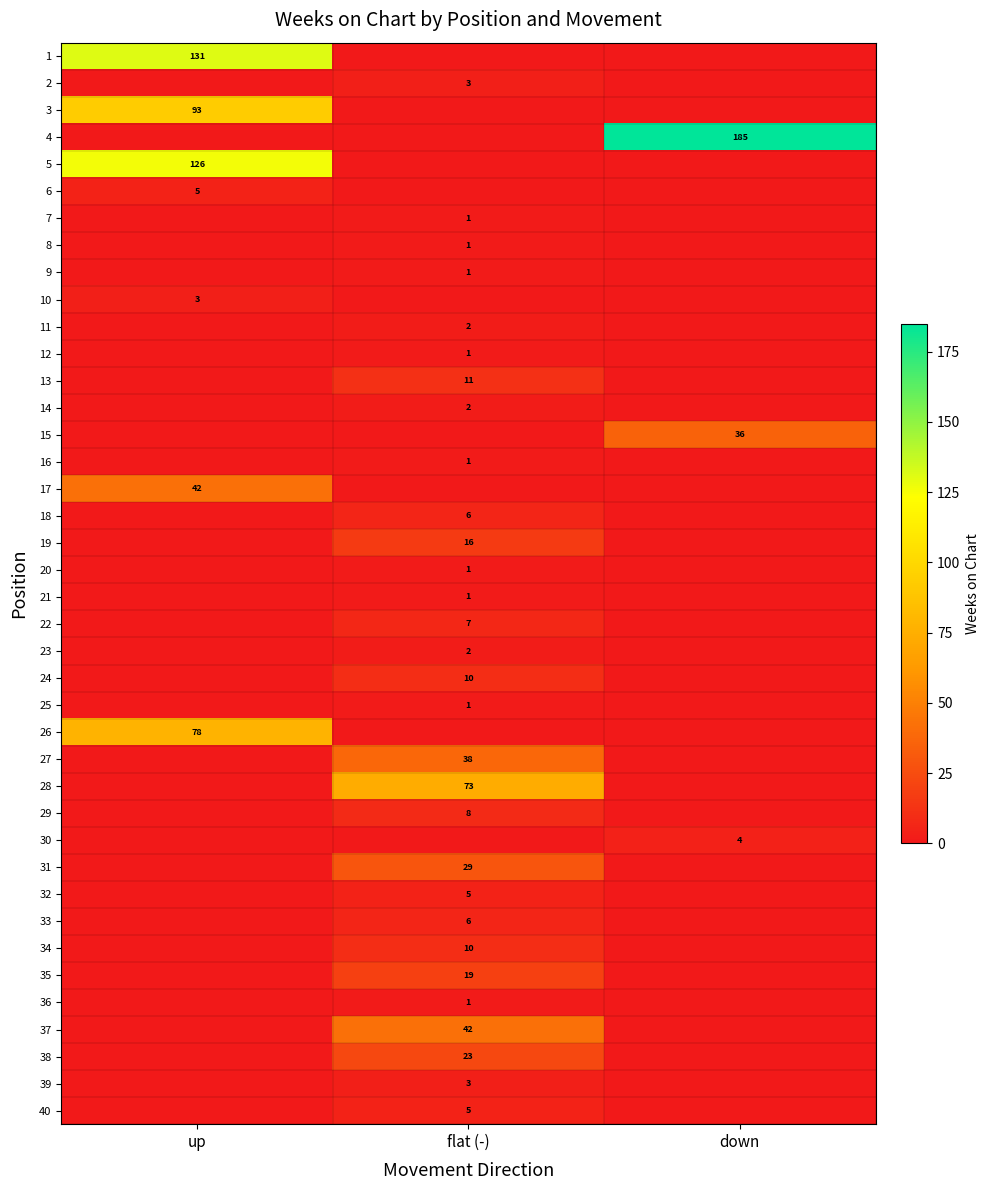

Is it true that 28 equals 73 at flat (-)?

True